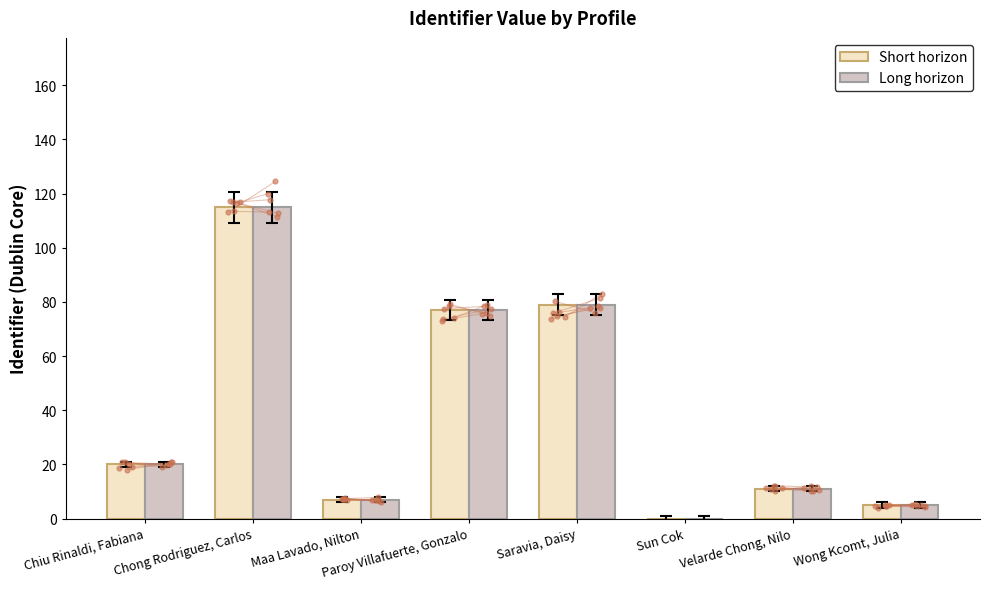

Which series has the widest spread of Y values?

Short horizon